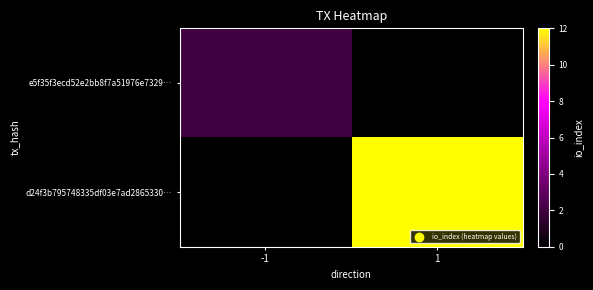

At which category is the sum across all series the highest?

1